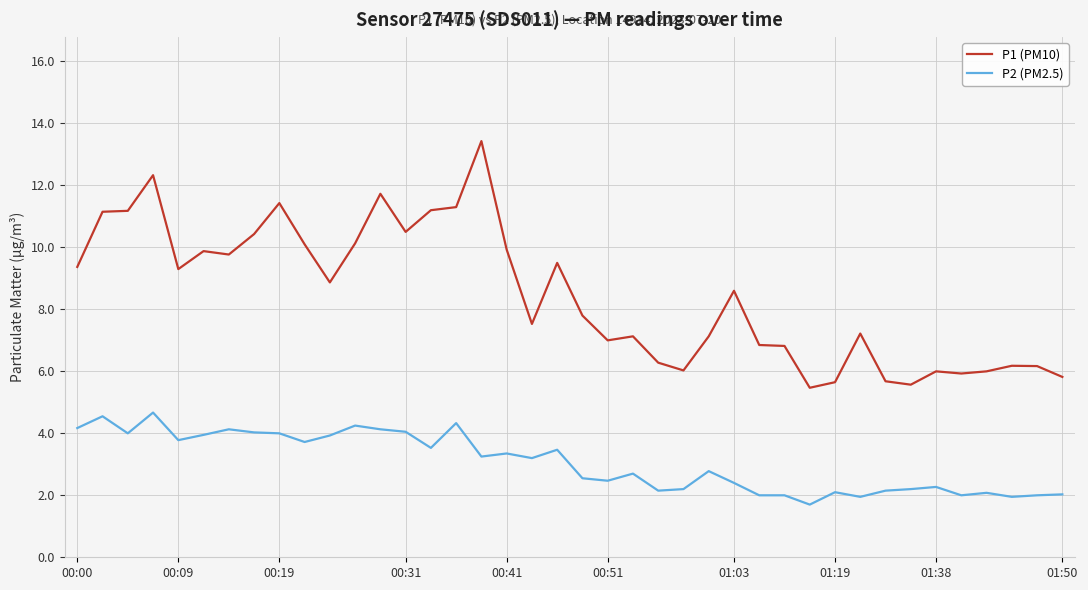

True or false: P1 (PM10) has more than 1 interior local peaks.

True